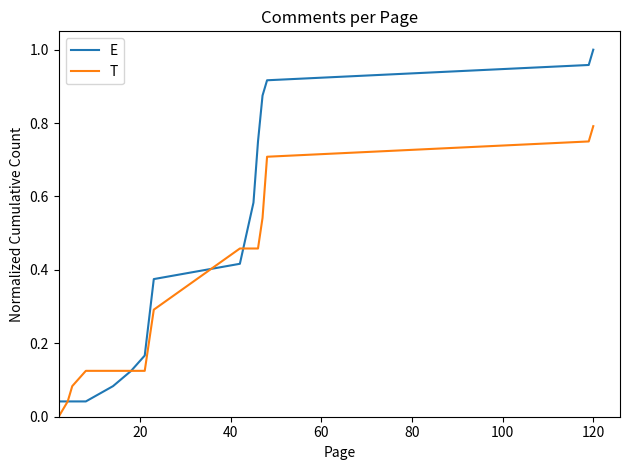

True or false: E has more than 1 interior local peaks.

False